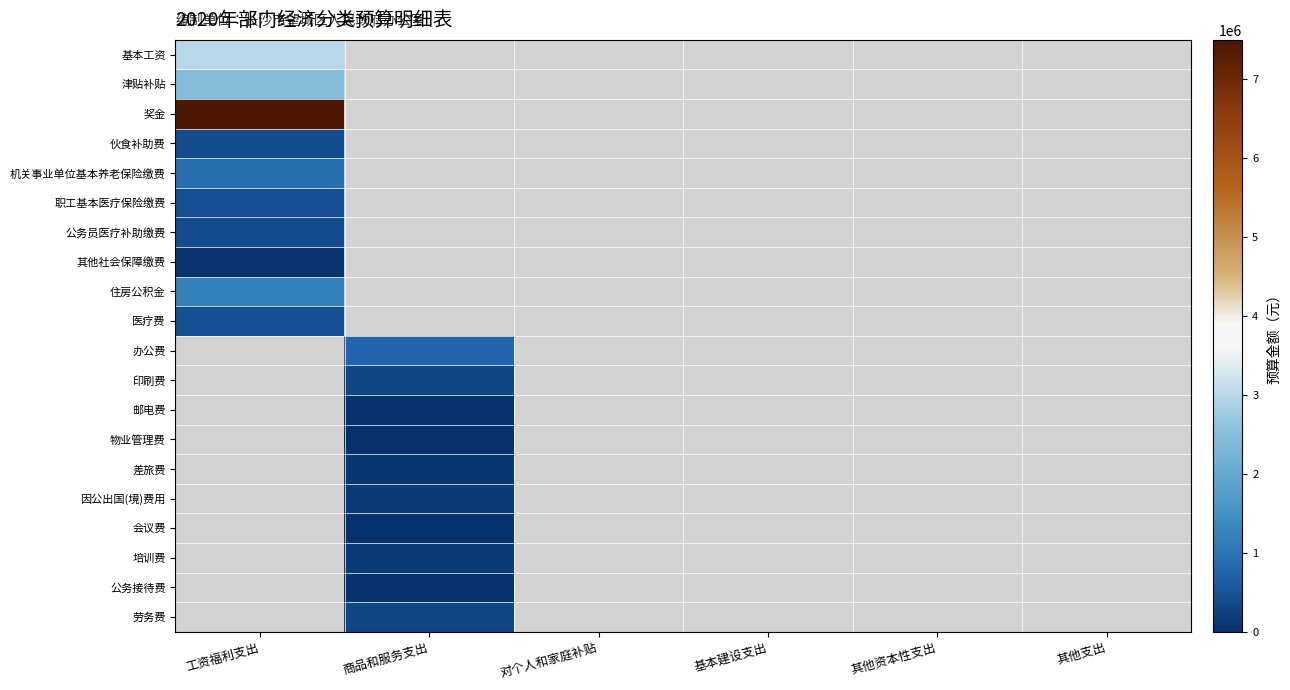

The 培训费 series shows 266592.7 at 商品和服务支出. True or false?

False